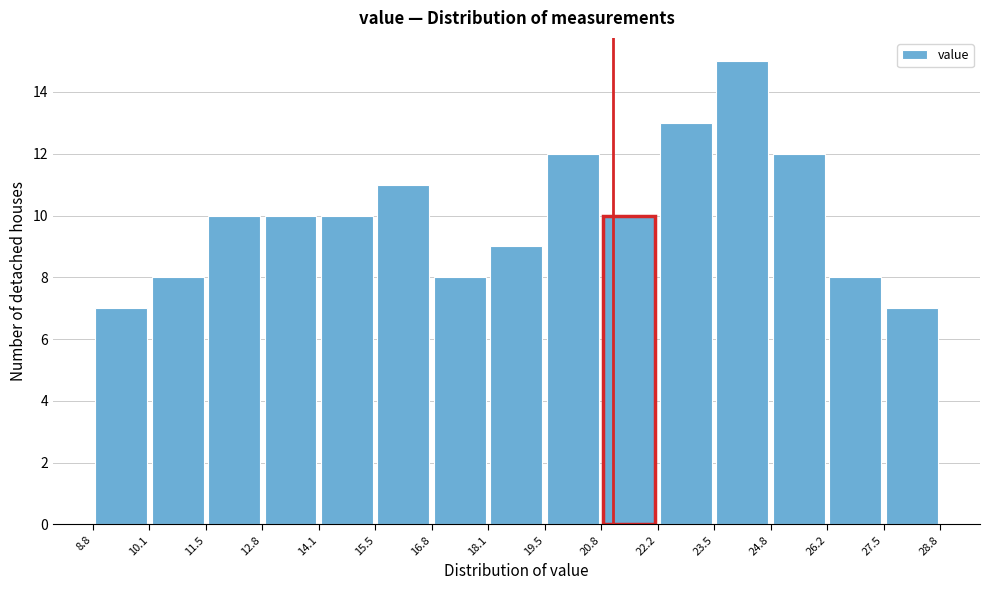

Reading left to right, transcribe this chart: for each bar, give the range it covers on the x-axis and its height. The values are not printed on the chart, so give them approximately, as read against the axis.

8.8 to 10.1: 7
10.1 to 11.5: 8
11.5 to 12.8: 10
12.8 to 14.1: 10
14.1 to 15.5: 10
15.5 to 16.8: 11
16.8 to 18.1: 8
18.1 to 19.5: 9
19.5 to 20.8: 12
20.8 to 22.2: 10
22.2 to 23.5: 13
23.5 to 24.8: 15
24.8 to 26.2: 12
26.2 to 27.5: 8
27.5 to 28.8: 7